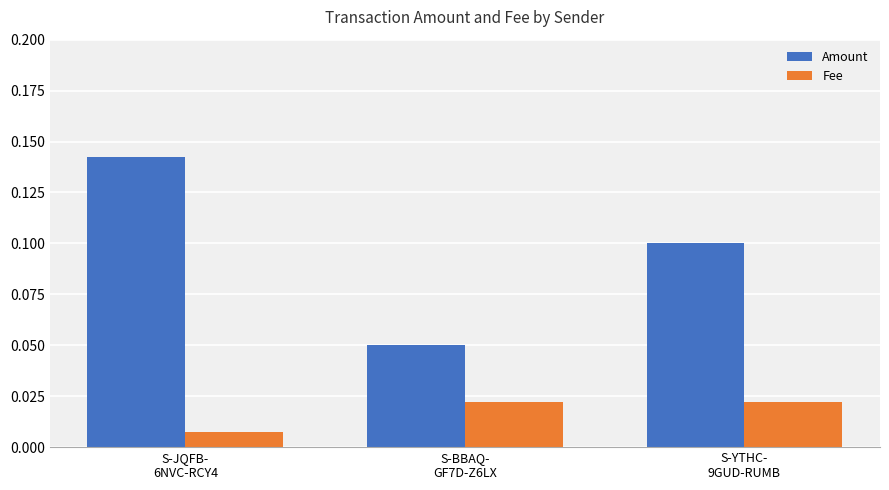

Are the bars horizontal?

No